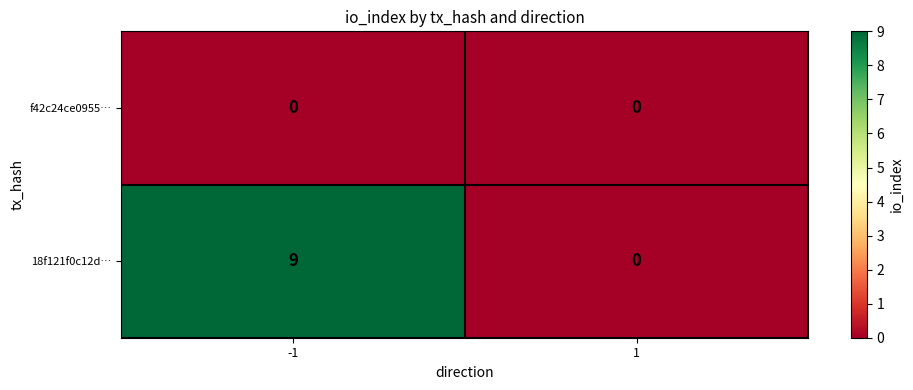

Which series has the widest spread of values?

18f121f0c12d…